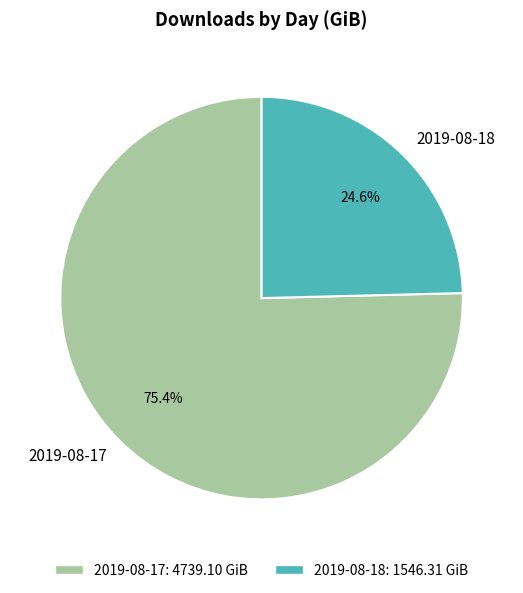

Is it true that 2019-08-17 is 75% of the pie?

True